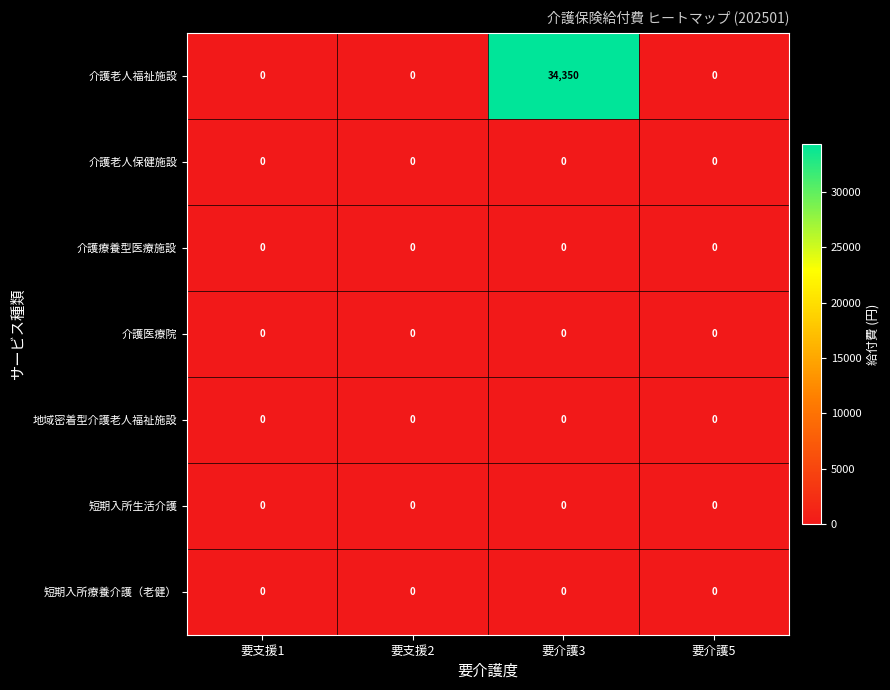

Which label corresponds to the largest value in the chart?

要介護3